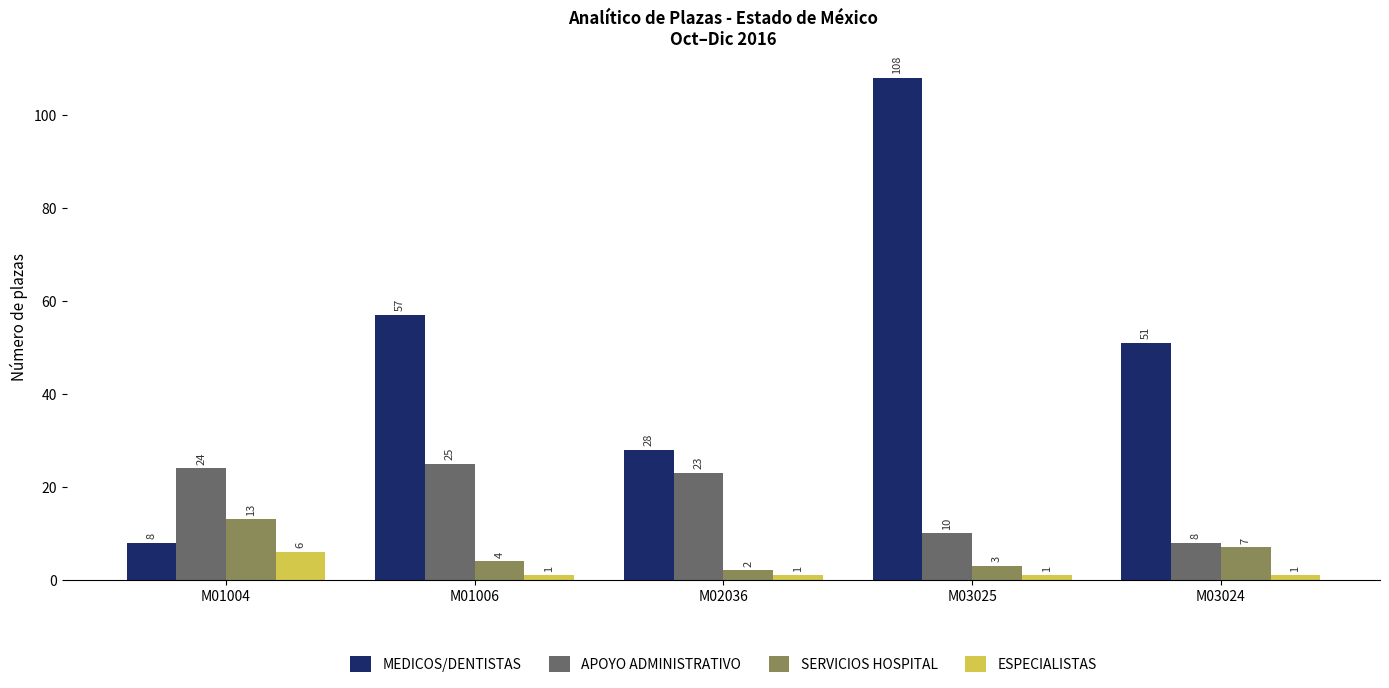

What is the highest value of the SERVICIOS HOSPITAL series?

13